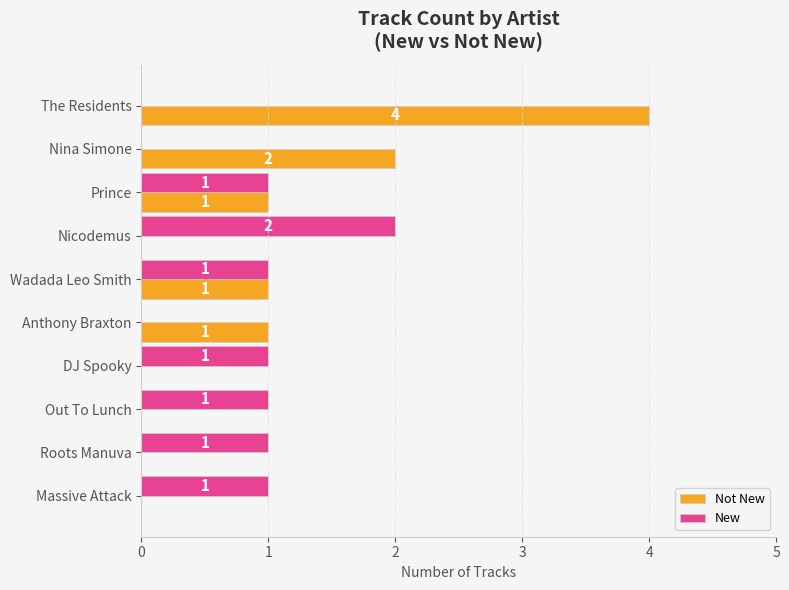

Which series has the largest range (max minus min)?

Not New